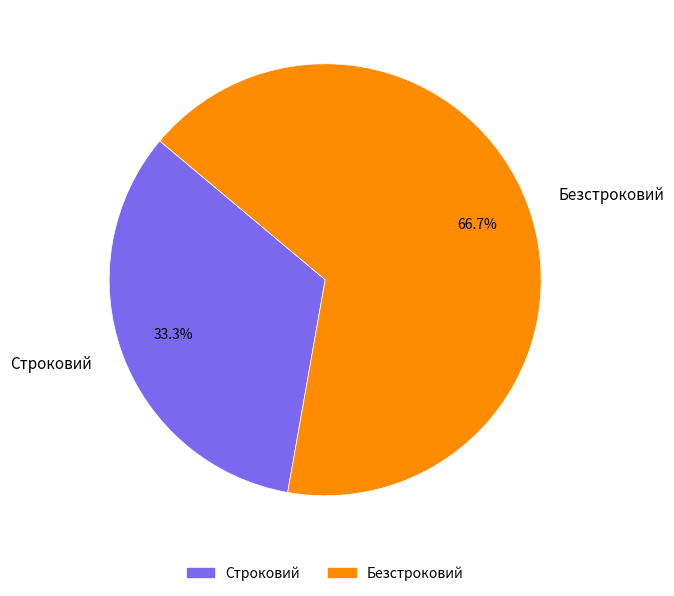

To the nearest percent, what is the average slice percentage?

50%